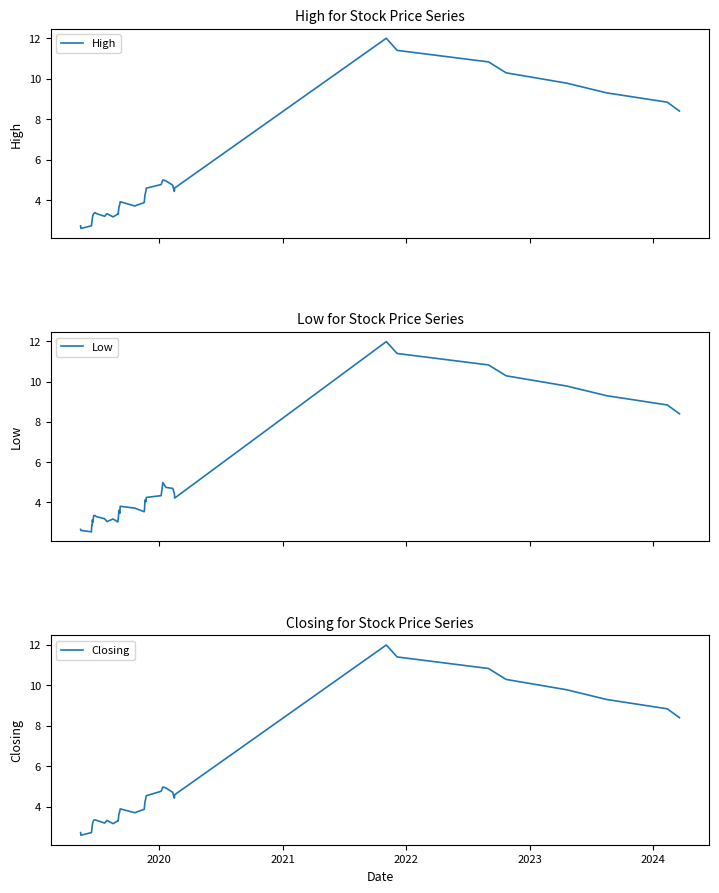

What is the minimum value for High?

2.6